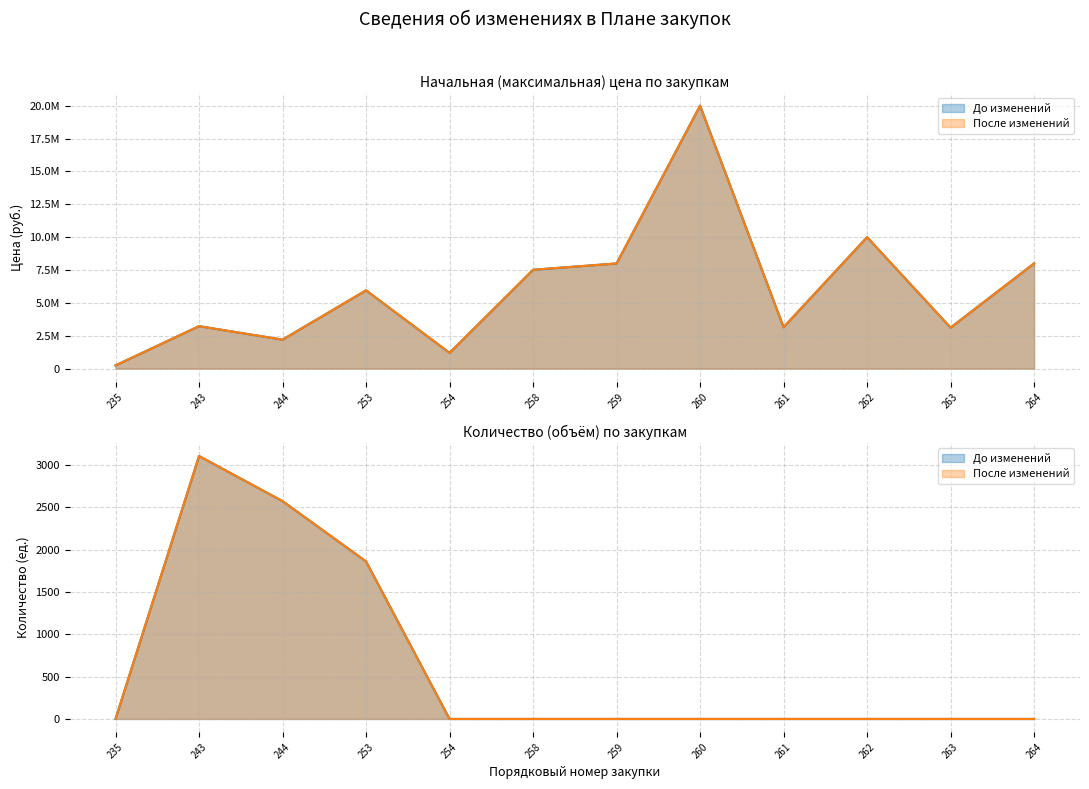

What value does the После изменений series have at 261?

3150000